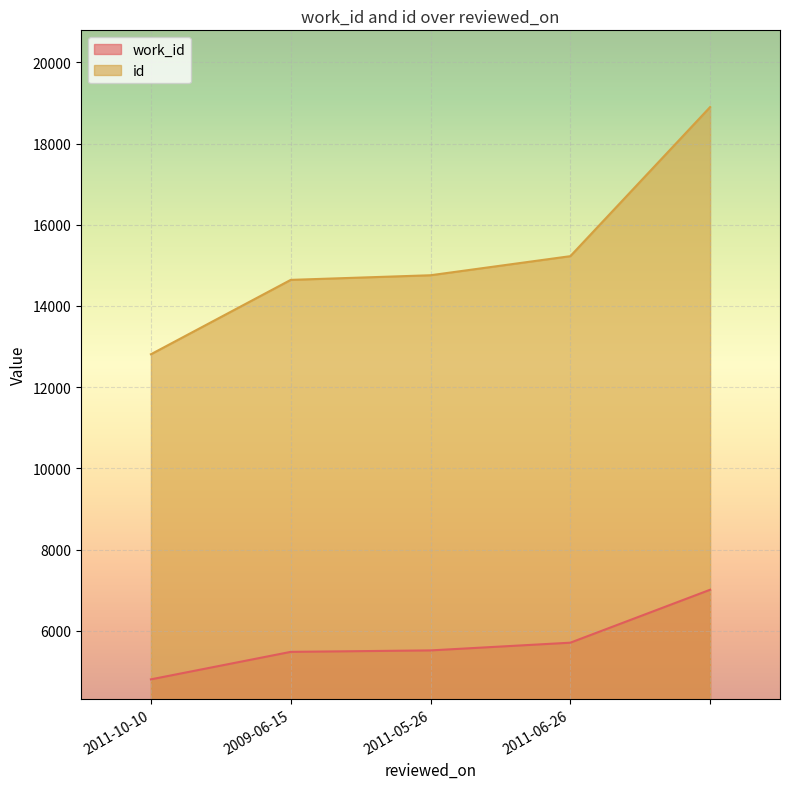

Which series has the largest total across all categories?

id